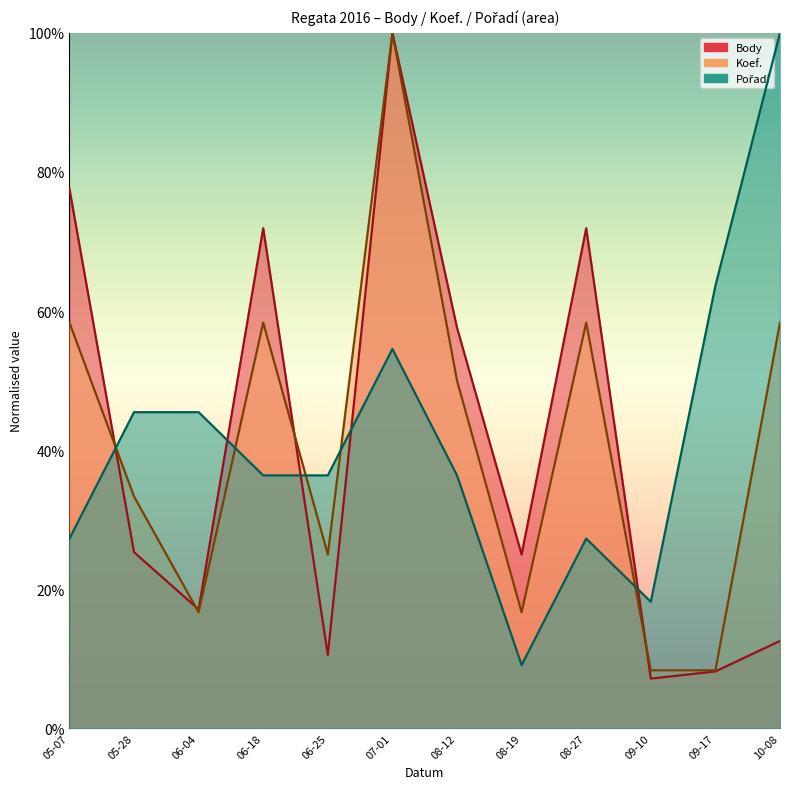

How many interior local peaks does the Pořadí series have?

2